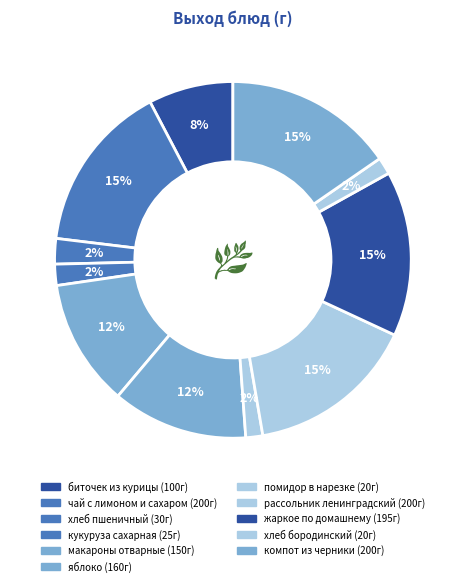

Count the number of slices in the pie.

11